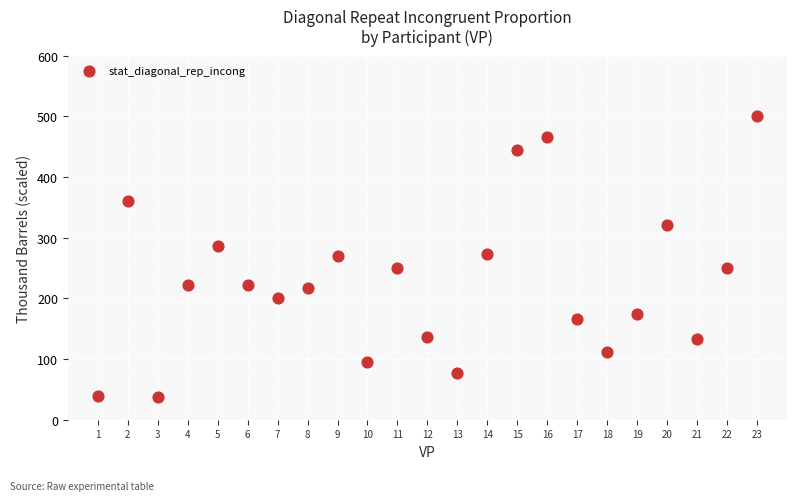

What is the range of Y values (max minus min)?

463.0